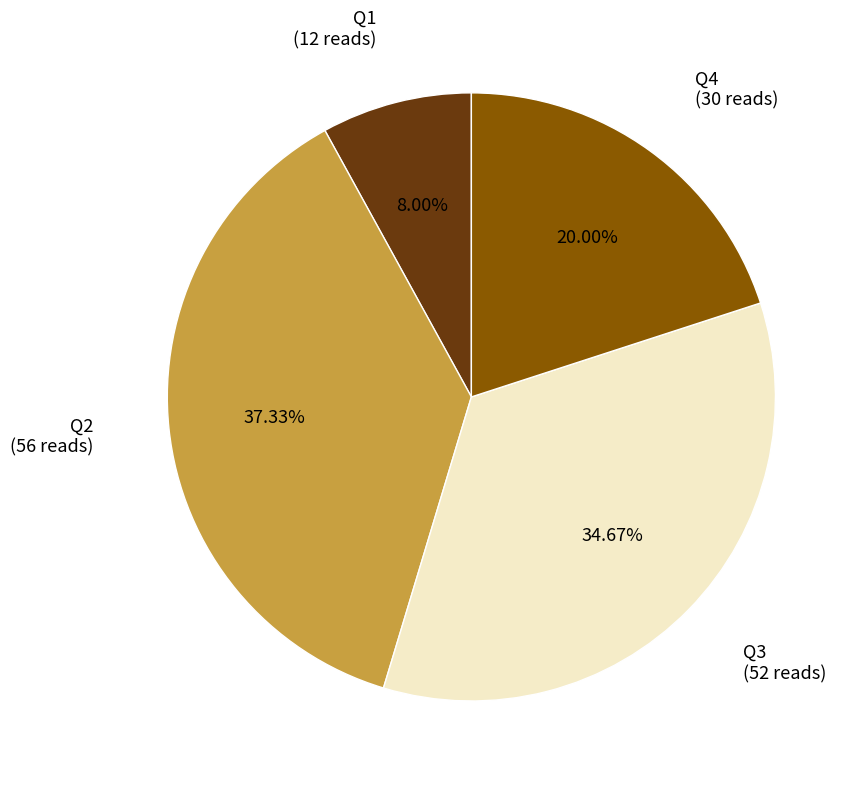

Is there a majority slice in this chart?

No